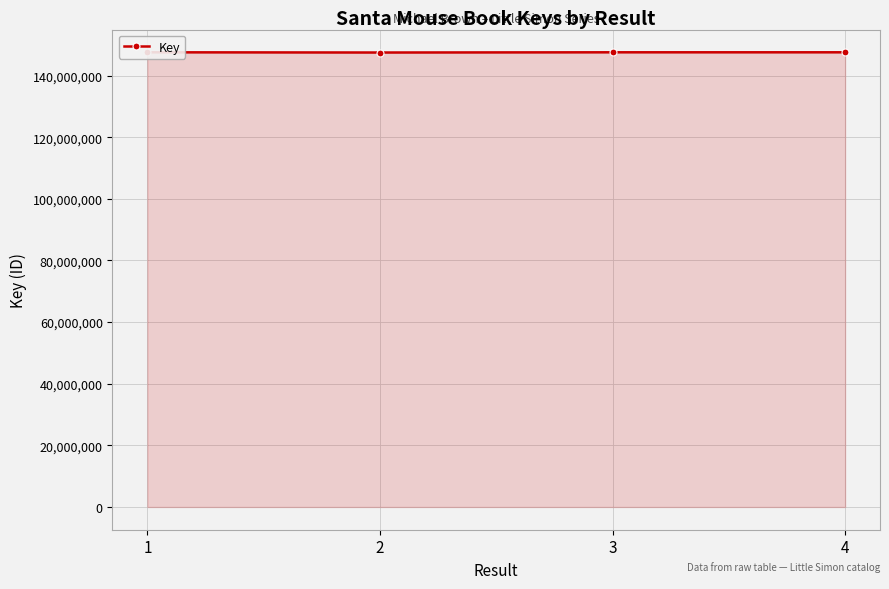

What is the difference between the maximum and minimum values?

74451